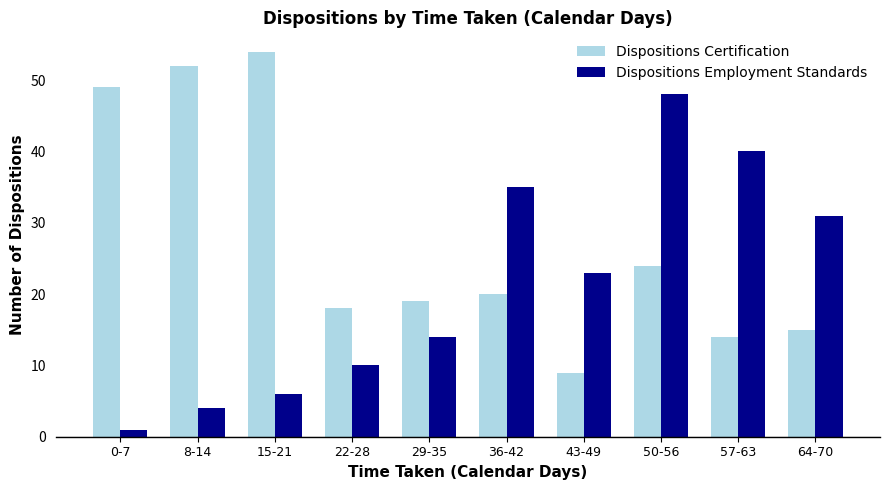

List the series in order of their peak value, lowest first.

Dispositions Employment Standards, Dispositions Certification